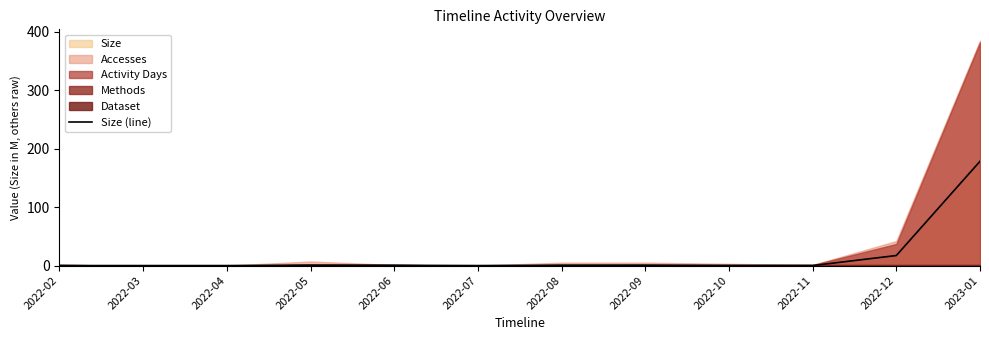

Does the chart display data point markers on the line(s)?

No